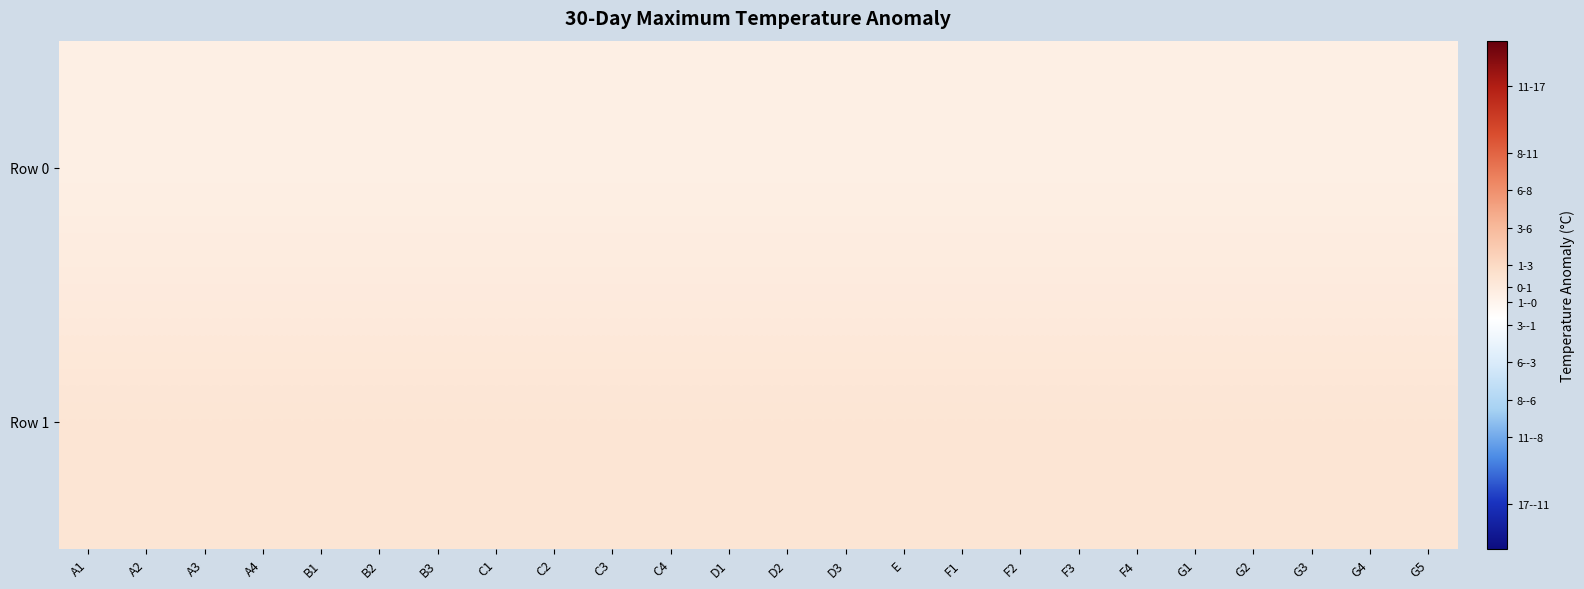

Reading left to right, list all the values displayed in this chart.

Row 0: A1=0	A2=0	A3=0	A4=0	B1=0	B2=0	B3=0	C1=0	C2=0	C3=0	C4=0	D1=0	D2=0	D3=0	E=0	F1=0	F2=0	F3=0	F4=0	G1=0	G2=0	G3=0	G4=0	G5=0
Row 1: A1=1	A2=1	A3=1	A4=1	B1=1	B2=1	B3=1	C1=1	C2=1	C3=1	C4=1	D1=1	D2=1	D3=1	E=1	F1=1	F2=1	F3=1	F4=1	G1=1	G2=1	G3=1	G4=1	G5=1